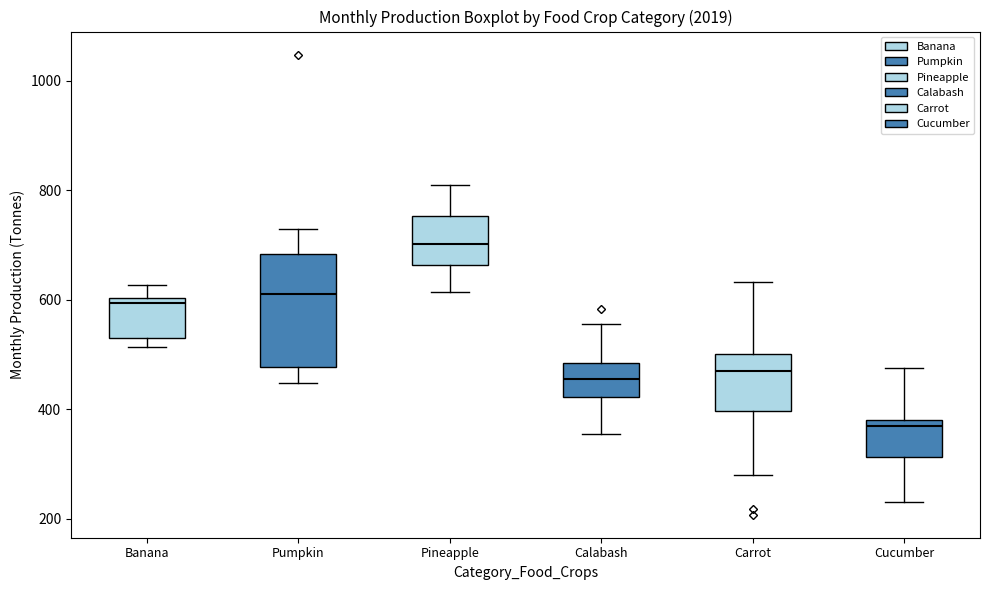

Reading left to right, transcribe this box plot: for each box, give where its median line is, the range the box spans, and where its two whiskers end, as read against the y-axis. The values are not printed on the chart, so give them approximately, as read against the axis.

Banana: median 600 (just below the box's upper edge), box 520 to 600, whiskers 520 (just below the box's lower edge) to 620
Pumpkin: median 620, box 480 to 680, whiskers 440 to 720
Pineapple: median 700, box 660 to 760, whiskers 620 to 820
Calabash: median 460, box 420 to 480, whiskers 360 to 560
Carrot: median 460, box 400 to 500, whiskers 280 to 640
Cucumber: median 360, box 320 to 380, whiskers 240 to 480